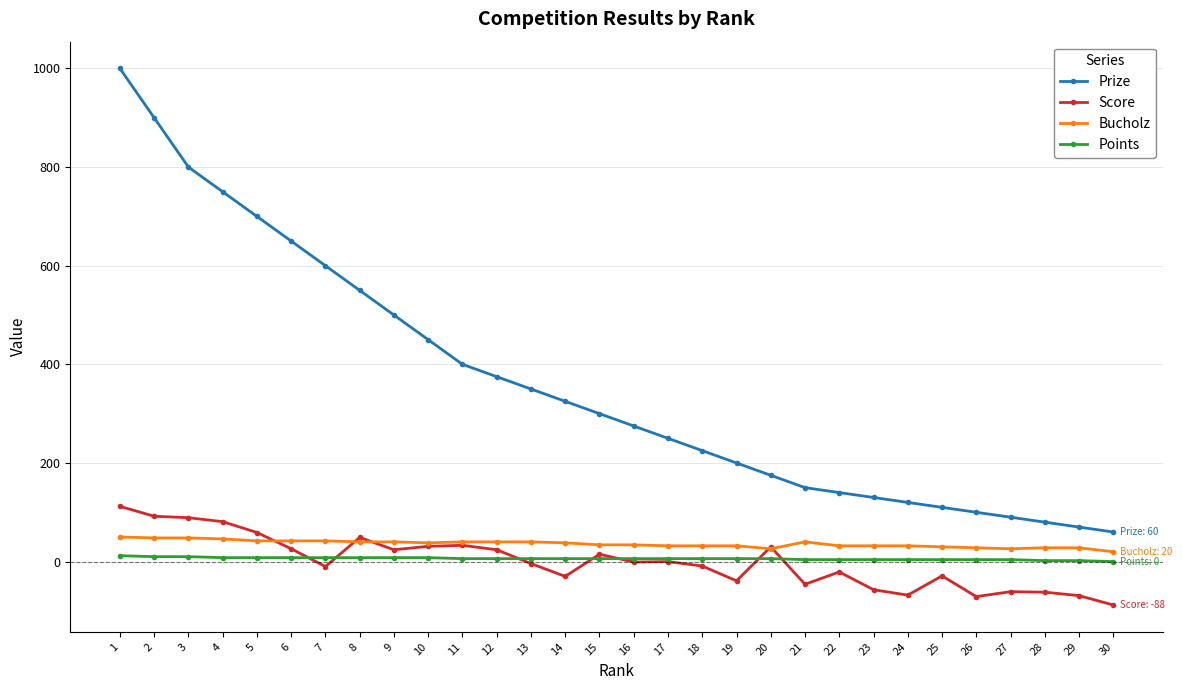

At which category does the chart reach its minimum across all series?

30